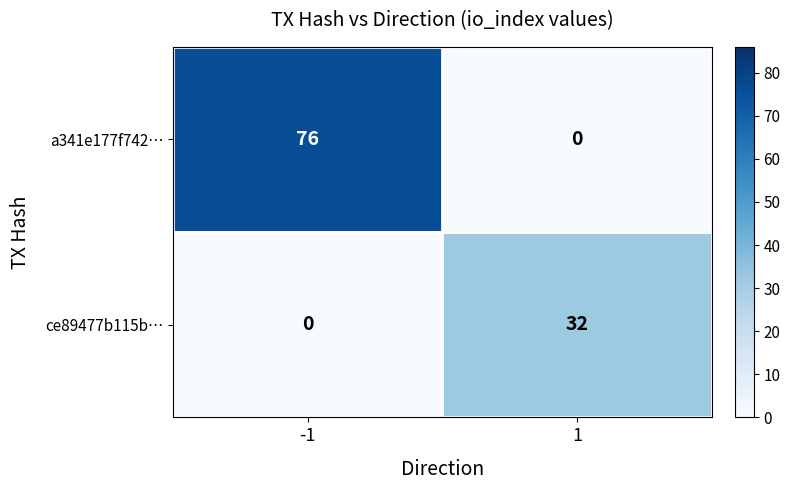

What is the spread (max minus min) of values at -1?

76